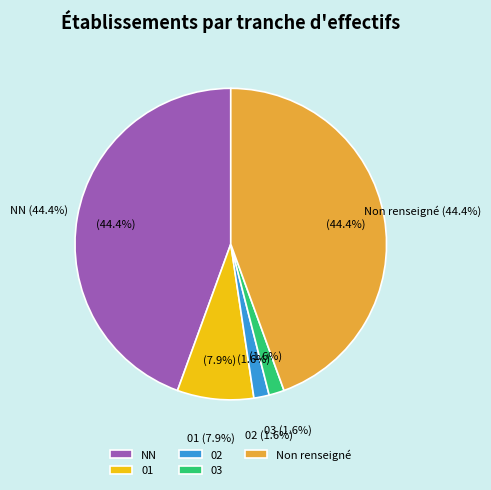

What is the change in value from NN to 03?

-27